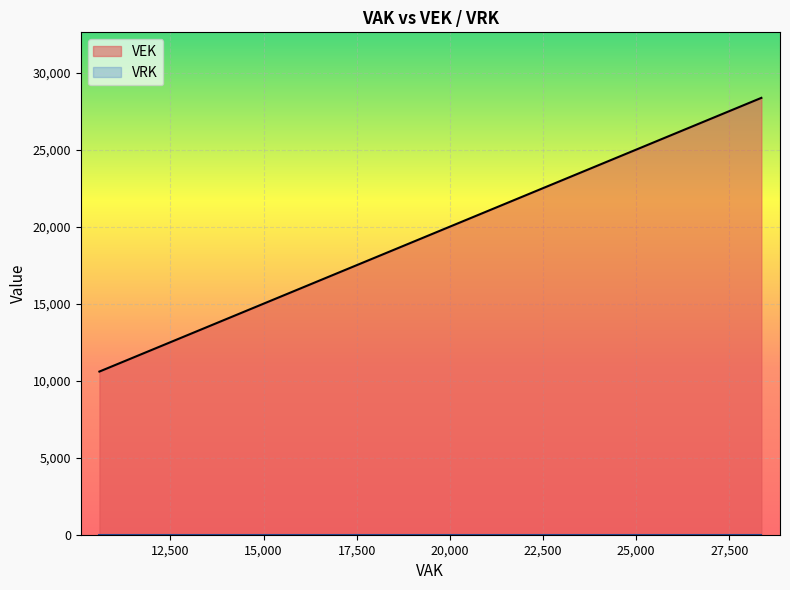

How many data points does each series have?

20